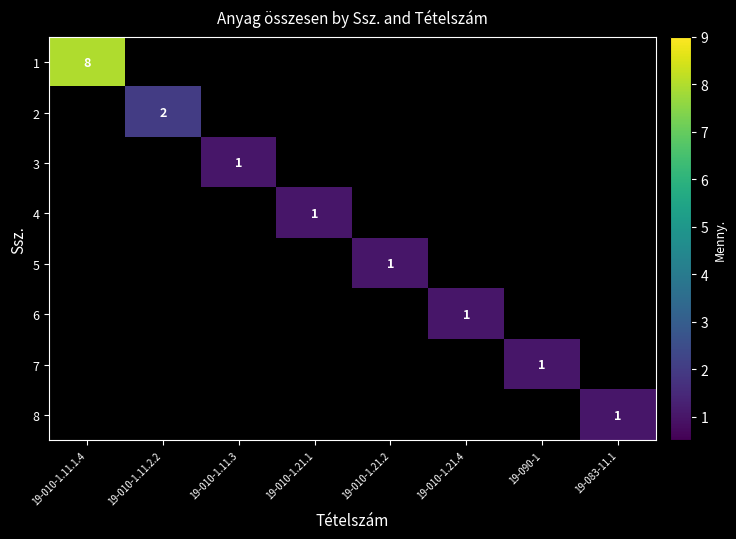

The value of 1 at 19-010-1.11.1.4 is 8.0. True or false?

True